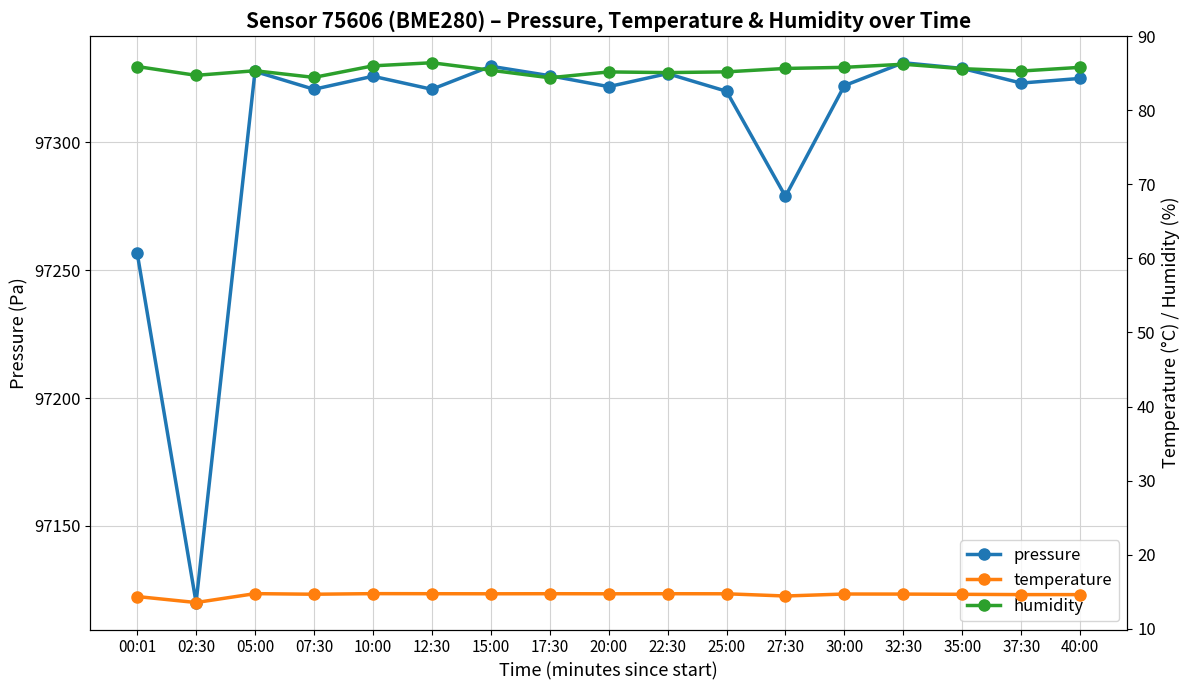

At 37:30, list the series in order from smallest to largest.

temperature, humidity, pressure